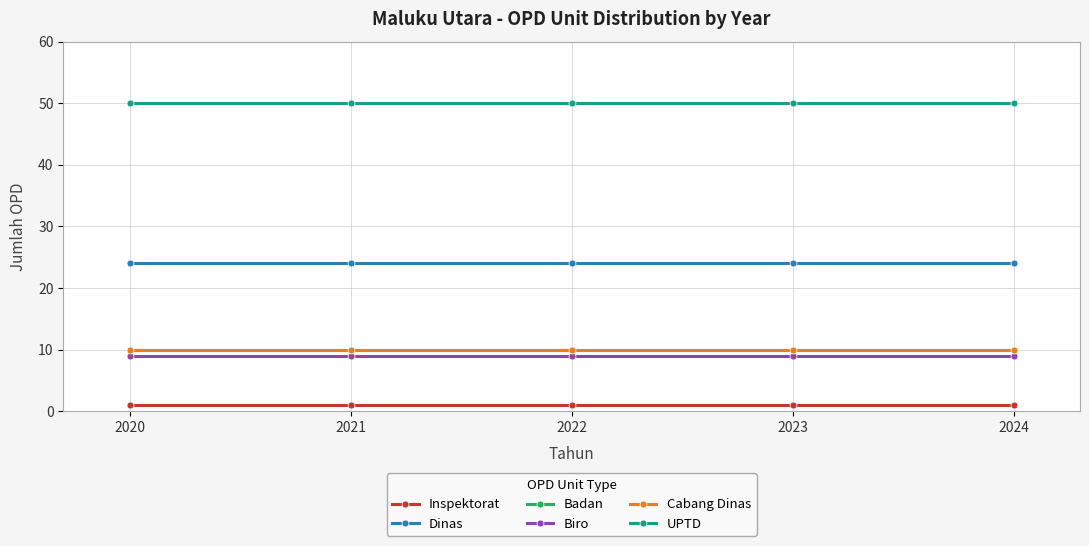

True or false: Inspektorat and Badan intersect in this chart.

False